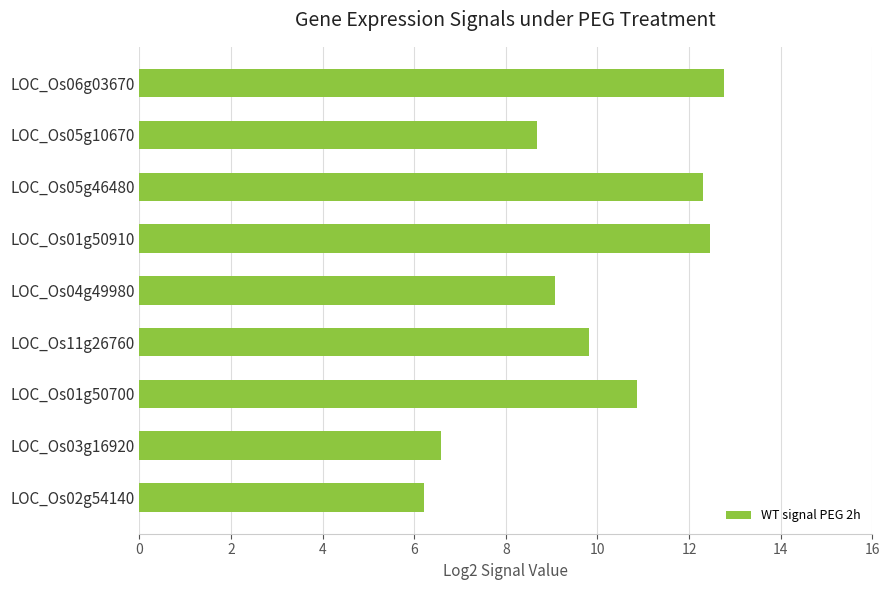

Rank the categories by value from lowest to highest.

LOC_Os02g54140, LOC_Os03g16920, LOC_Os05g10670, LOC_Os04g49980, LOC_Os11g26760, LOC_Os01g50700, LOC_Os05g46480, LOC_Os01g50910, LOC_Os06g03670